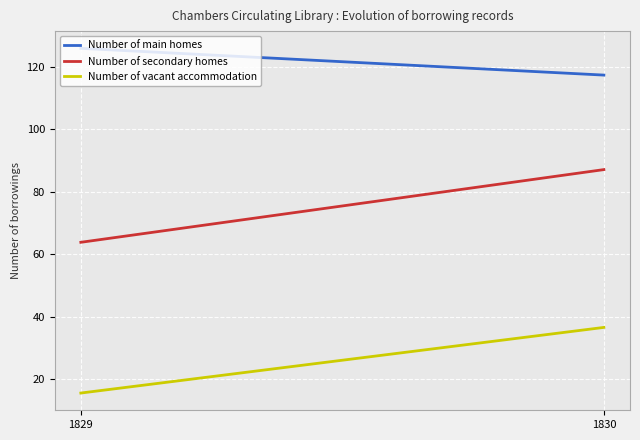

Rank the series at 1829 from highest to lowest value.

Number of main homes, Number of secondary homes, Number of vacant accommodation